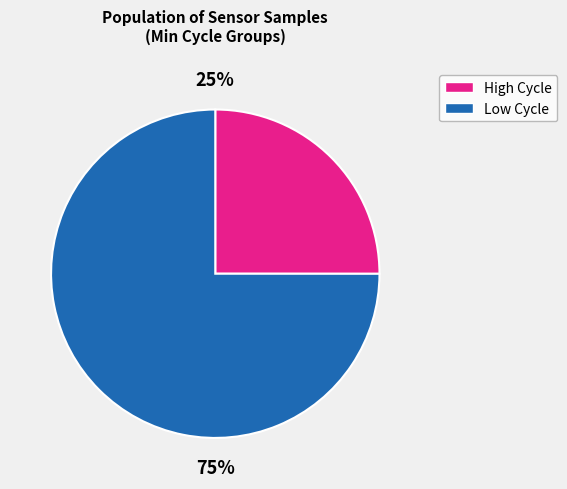

To the nearest percent, what is the difference between the largest and smallest slice percentages?

50%